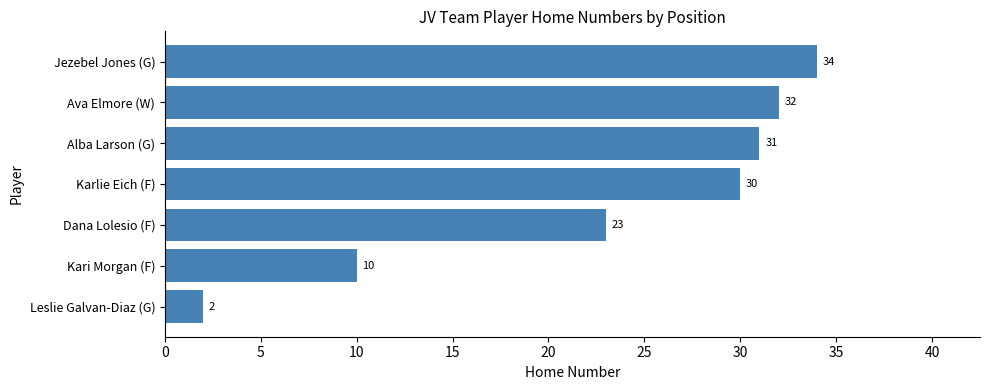

The chart shows a value of 23 at Dana Lolesio (F). True or false?

True